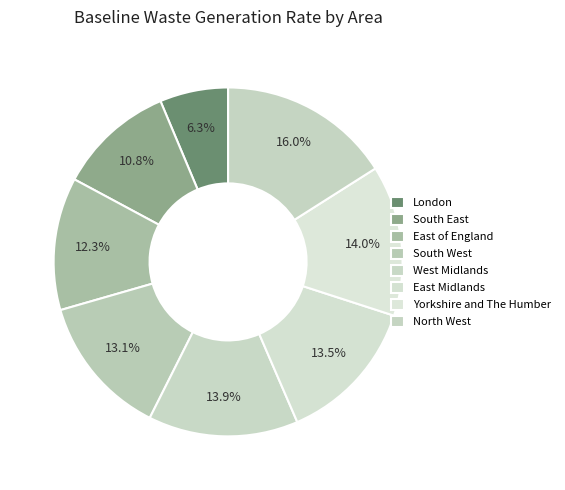

Is it true that East of England is 26% of the pie?

False